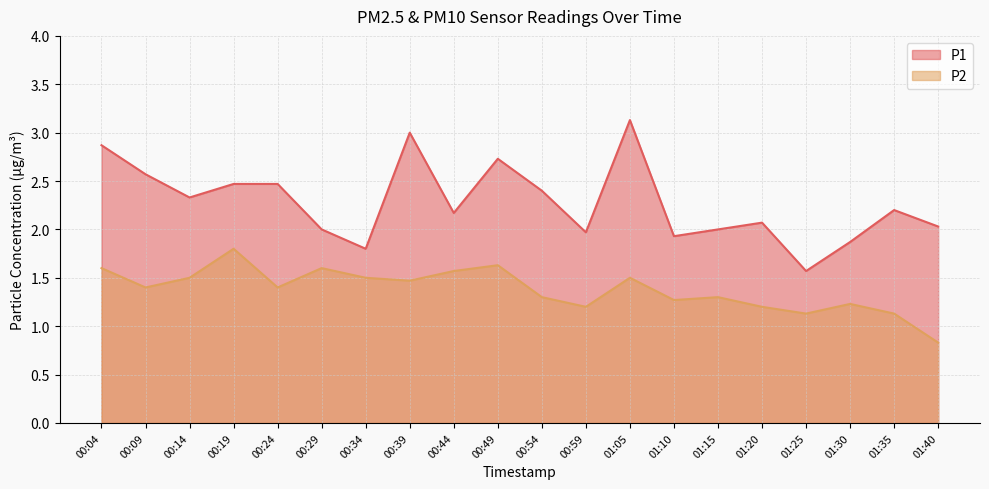

The P2 series shows 2.0 at 00:14. True or false?

False